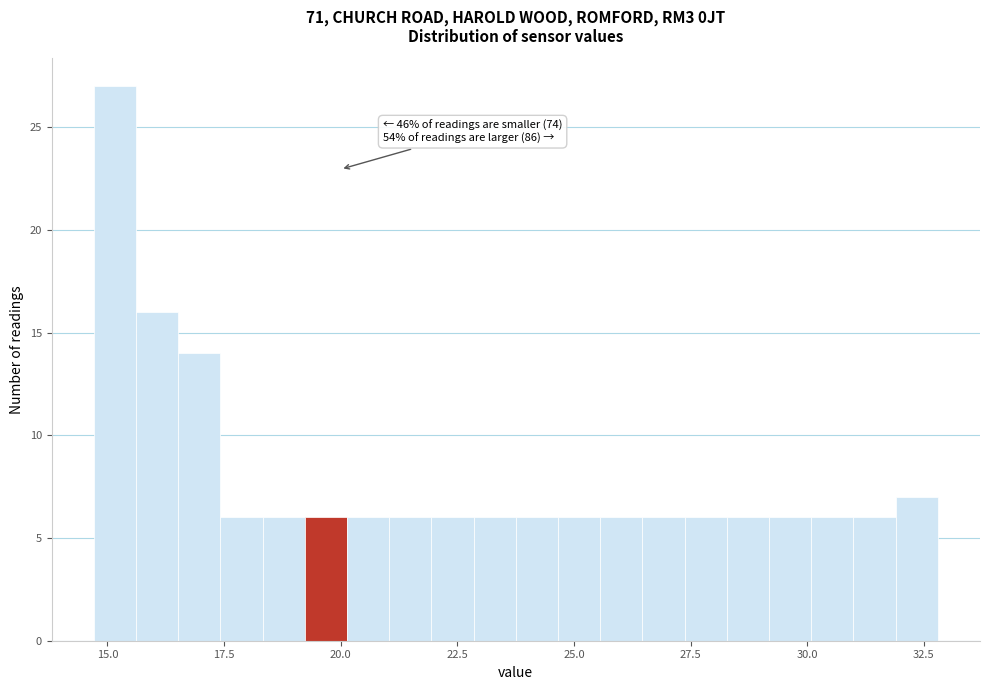

Around what value on the x-axis is the tallest bar? Give the approximate position of its centre, as read against the axis.

15.0